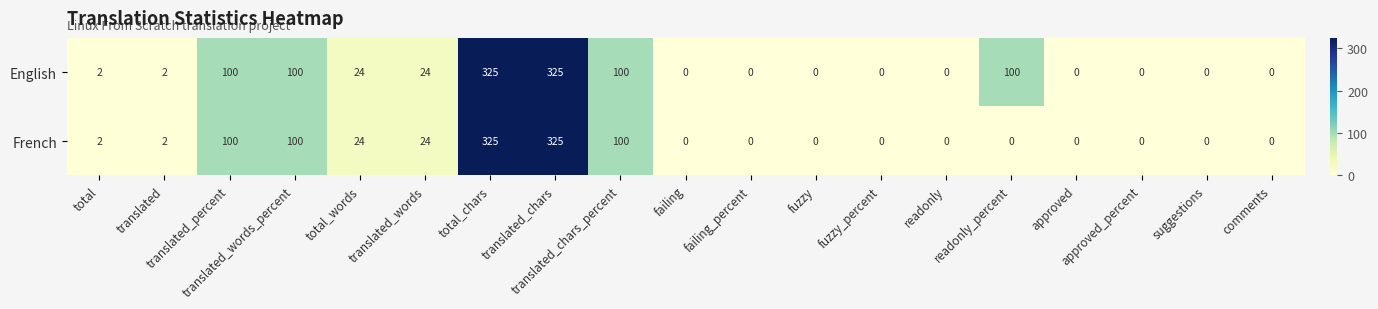

Count the number of data series in this chart.

2